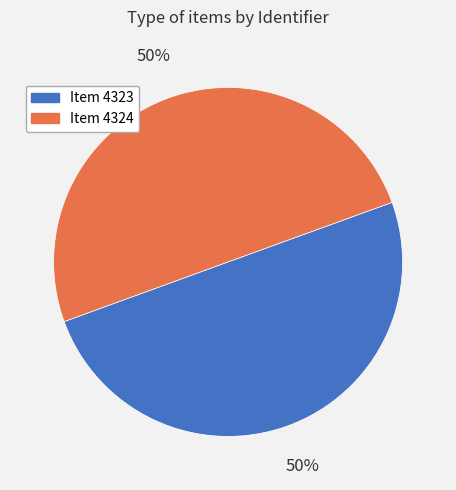

To the nearest percent, what is the combined percentage of Item 4324 and Item 4323?

100%